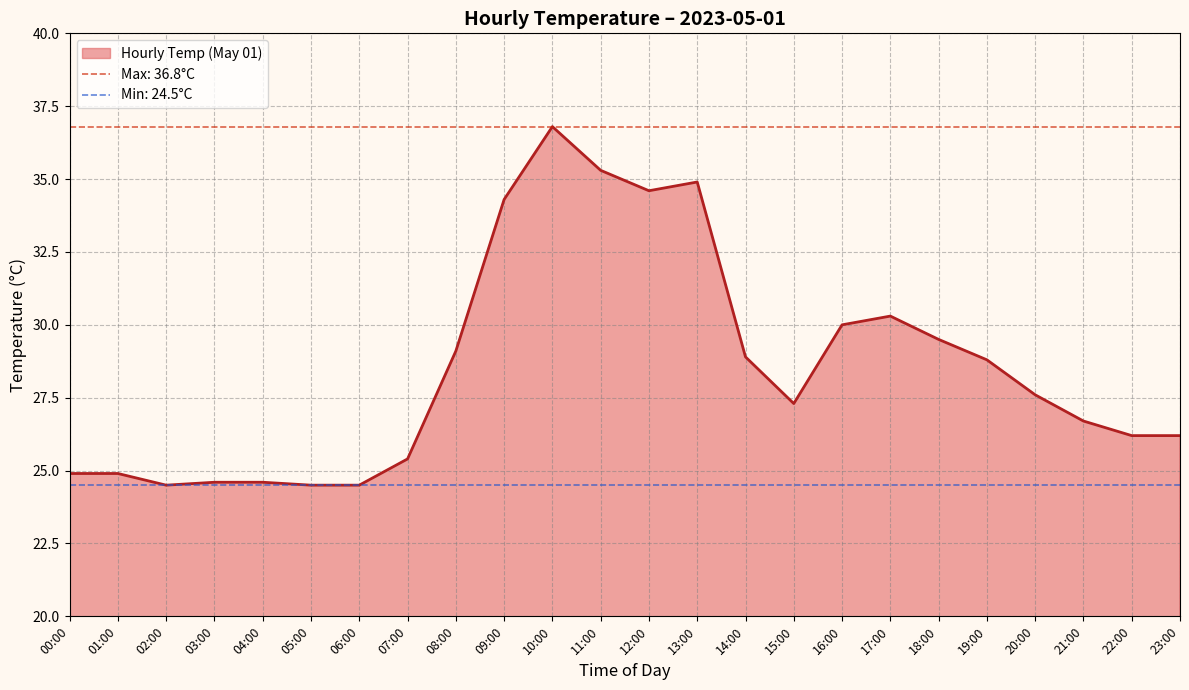

True or false: Daily Min Temp and Daily Max Temp cross at least once.

False